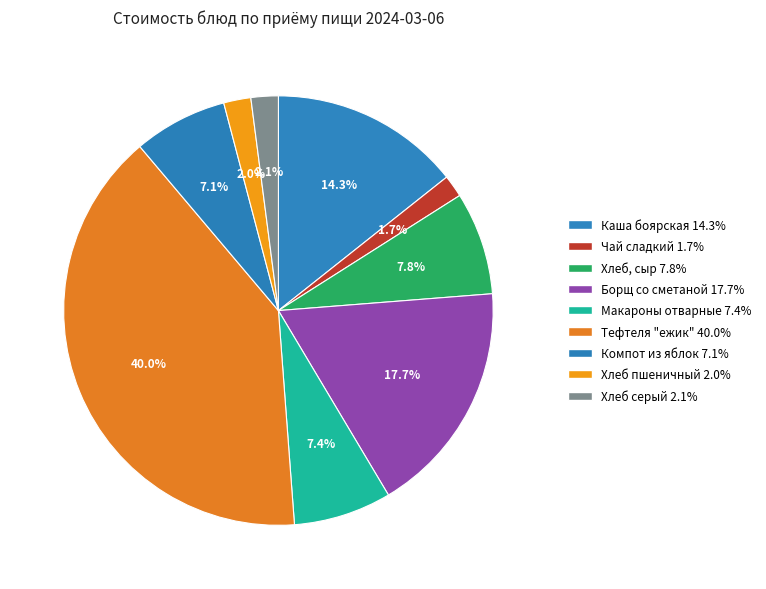

Which category has the biggest portion of the pie?

40.0%